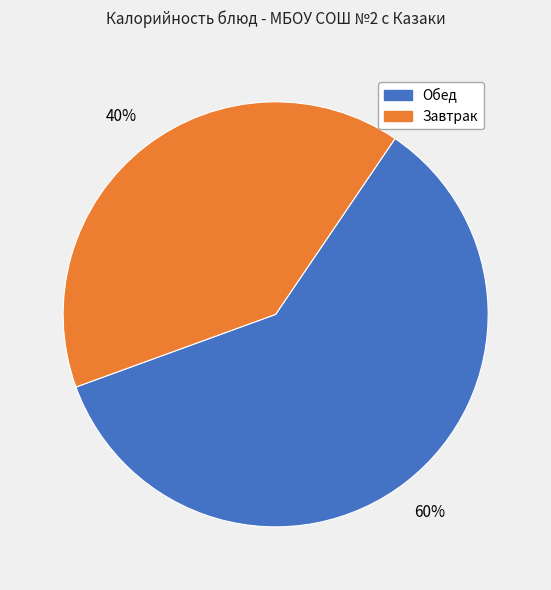

Is there any slice that represents more than half of the pie?

Yes